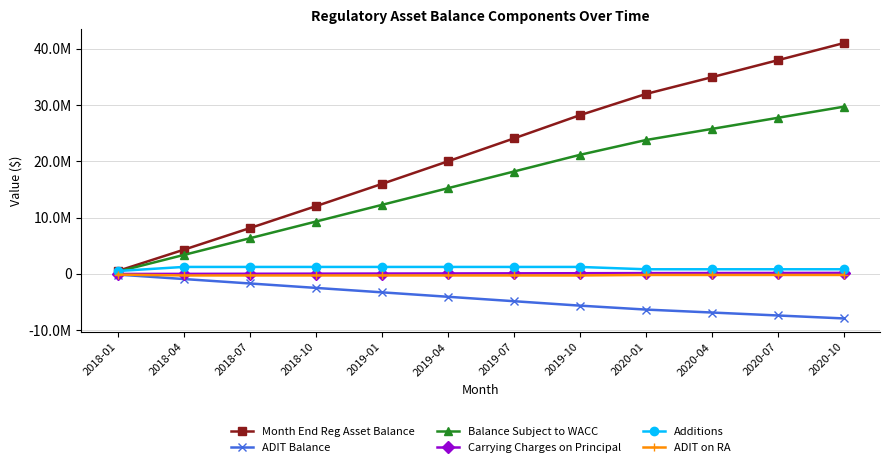

Does the chart have visible grid lines?

Yes